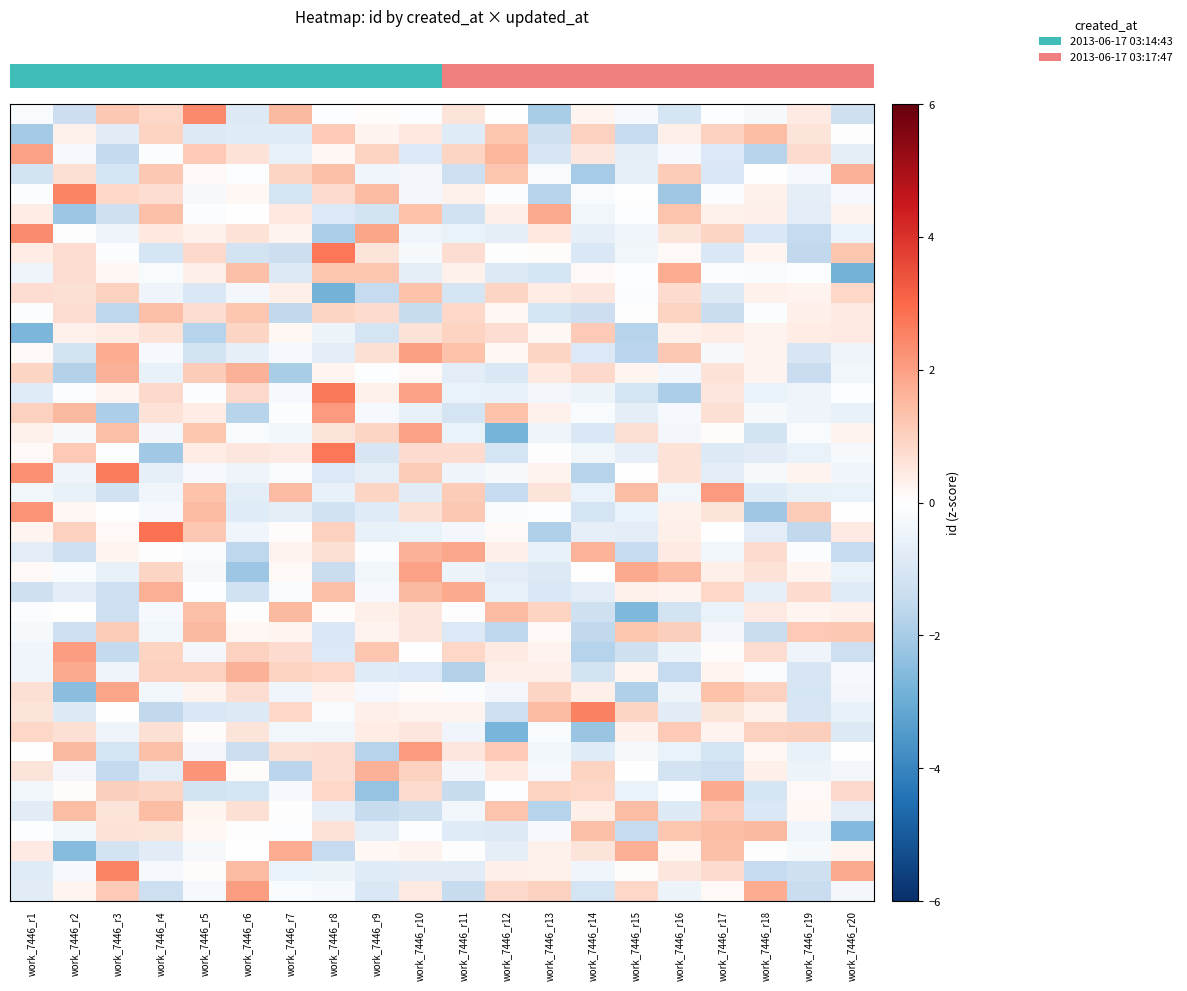

How many distinct data groups are displayed?

40